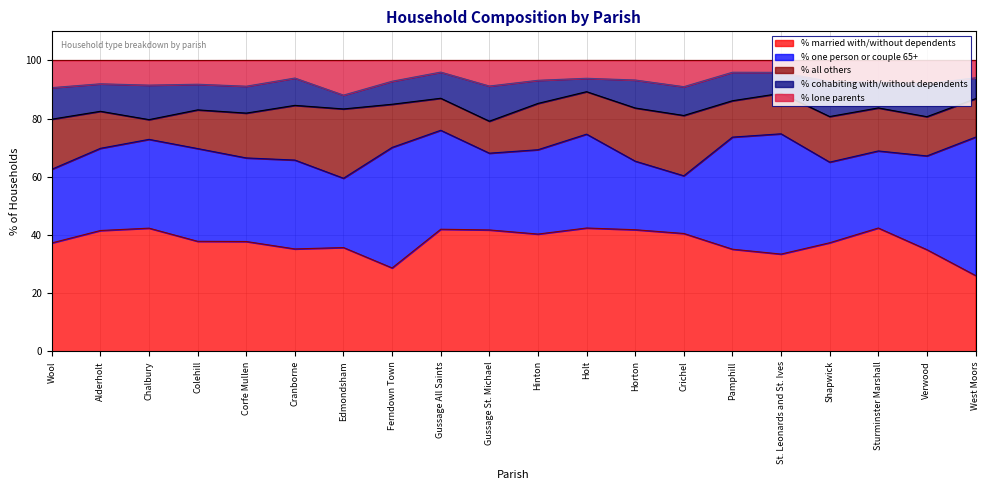

Between Alderholt and Pamphill, which series saw the biggest shift?

% one person or couple 65+